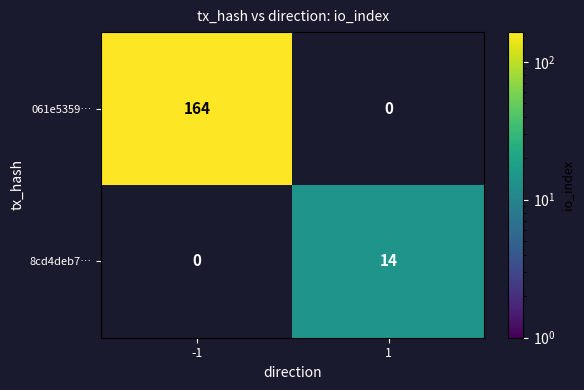

Is it true that 8cd4deb7… equals 19.0 at 1?

False